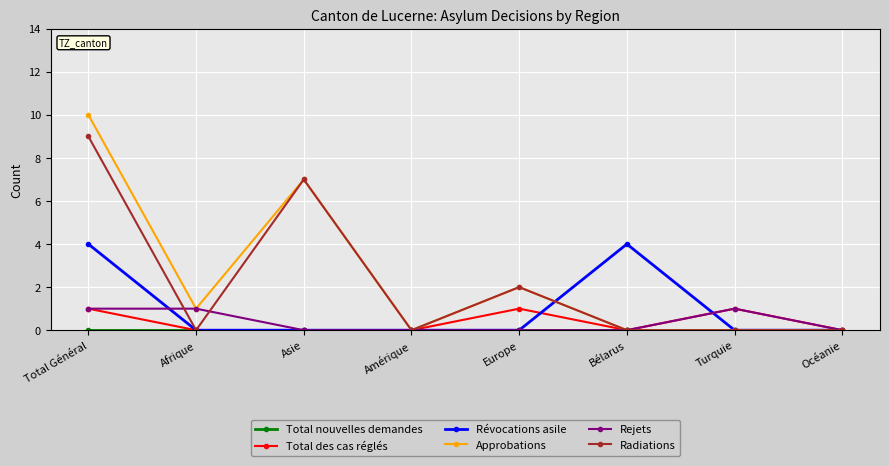

What position from the left is Asie?

3